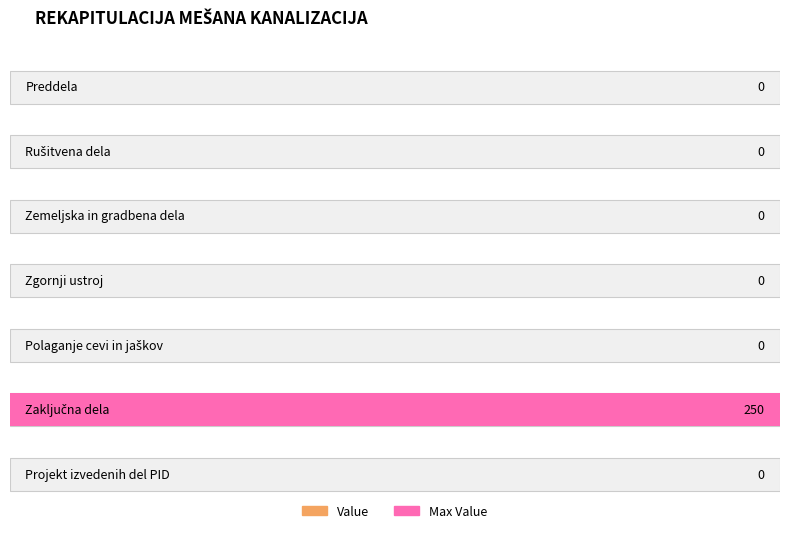

Is it true that the value at Zemeljska in gradbena dela is 76?

False